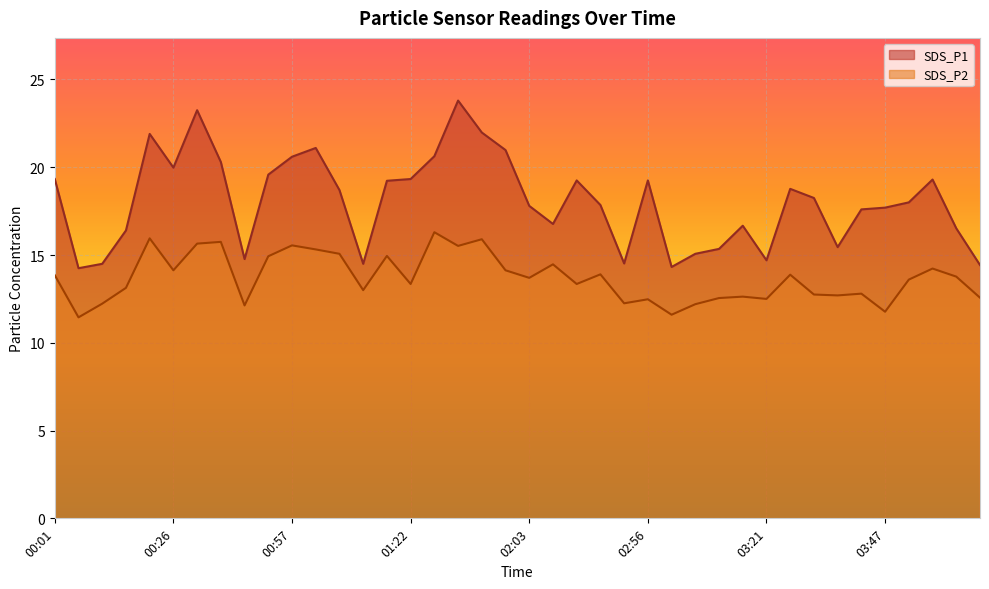

What is the difference between the highest and lowest values at 02:03?

4.1